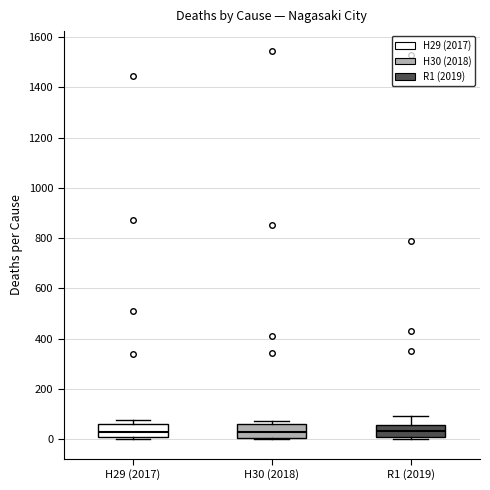

Reading left to right, read every box against the y-axis: the position of its median line, the range the box covers, and the ends of its whiskers. The values are not printed on the chart, so give them approximately, as read against the axis.

H29 (2017): median 40, box 0 to 60, whiskers 0 (just below the box's lower edge) to 80
H30 (2018): median 40, box 0 to 60, whiskers 0 (just below the box's lower edge) to 80
R1 (2019): median 40, box 0 to 60, whiskers 0 (just below the box's lower edge) to 100